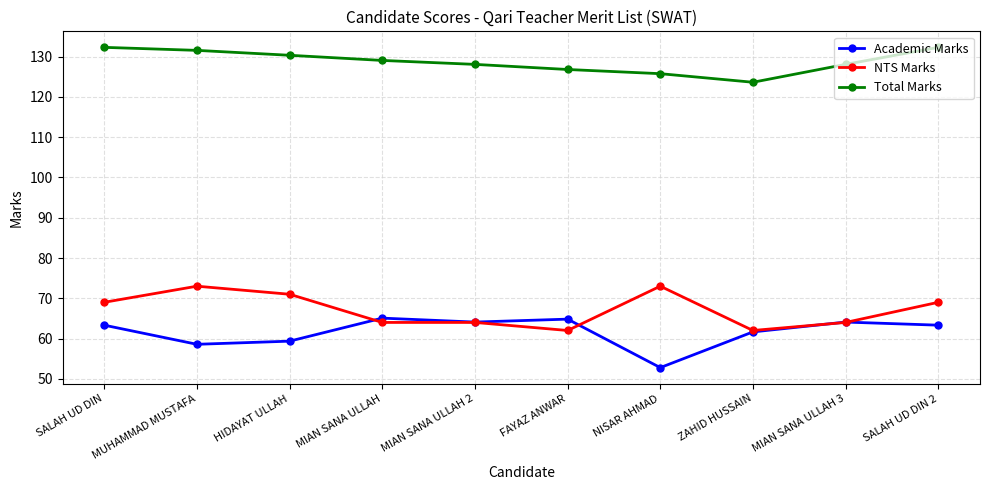

What value does the Total Marks series have at MIAN SANA ULLAH?

129.1